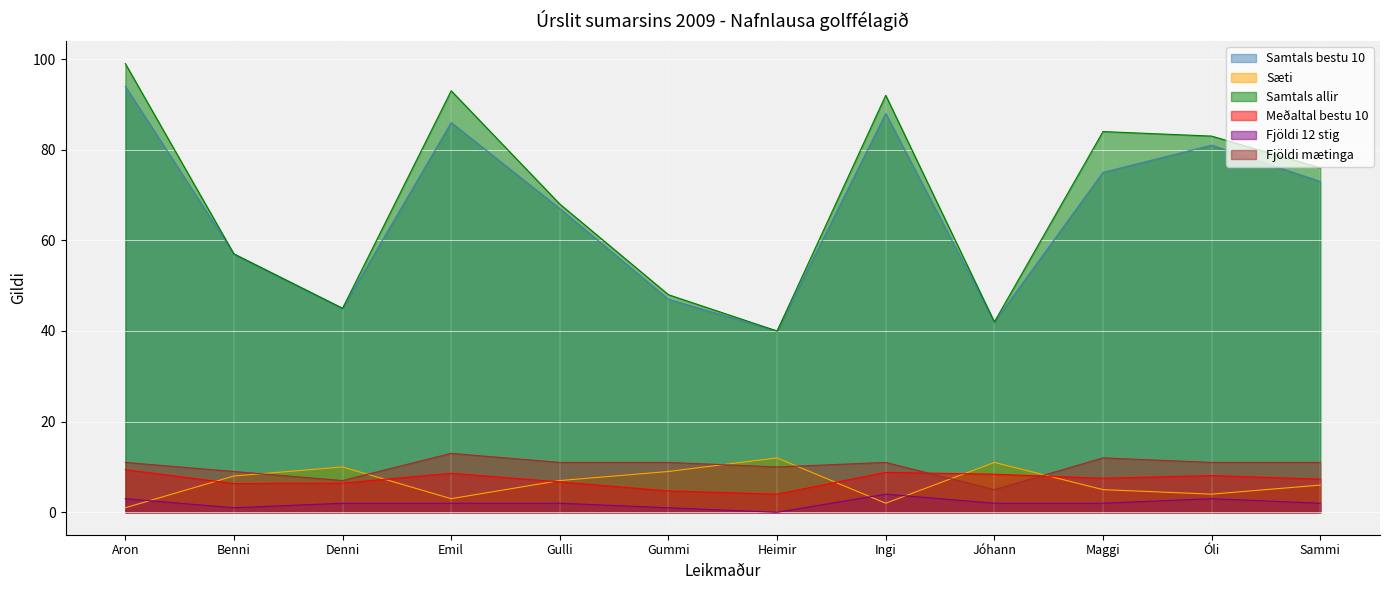

At which label is Samtals allir closest to 69?

Gulli